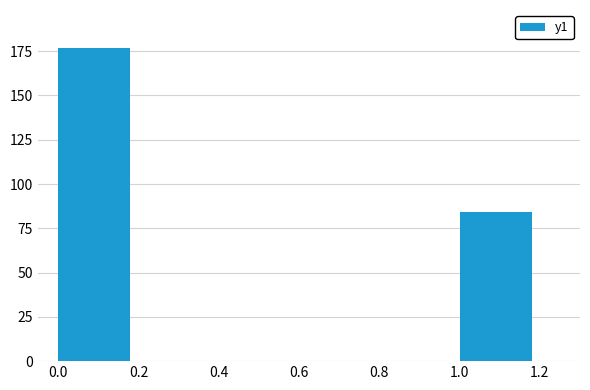

How many distinct data groups are displayed?

1